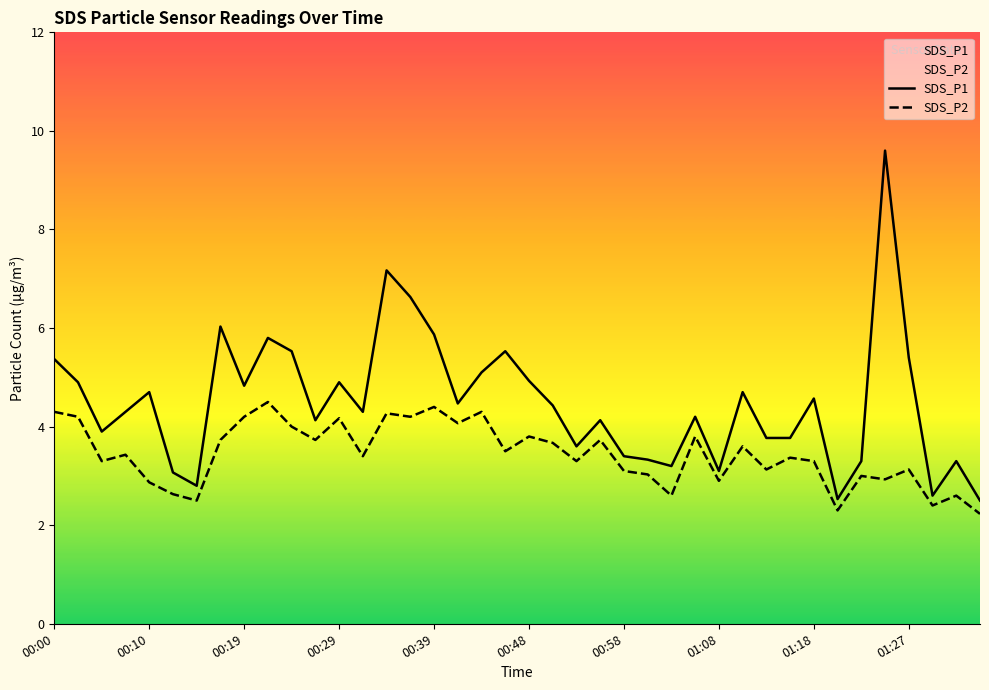

What is the total value across all series at 00:58?

6.5